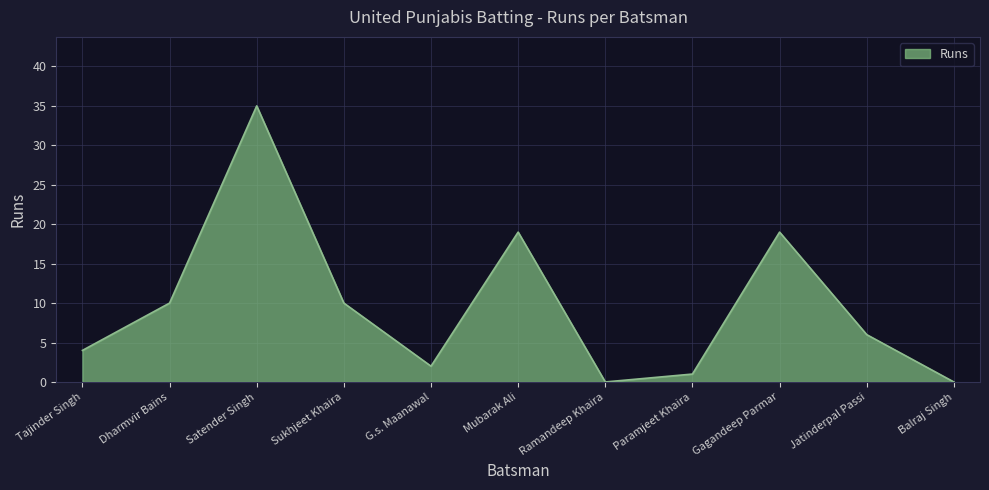

What is the maximum value shown in the chart?

35